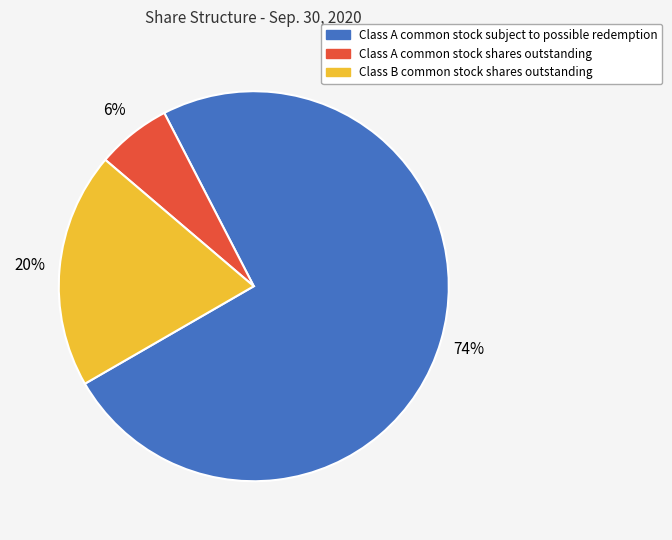

Which category has the biggest portion of the pie?

Class A common stock subject to possible redemption